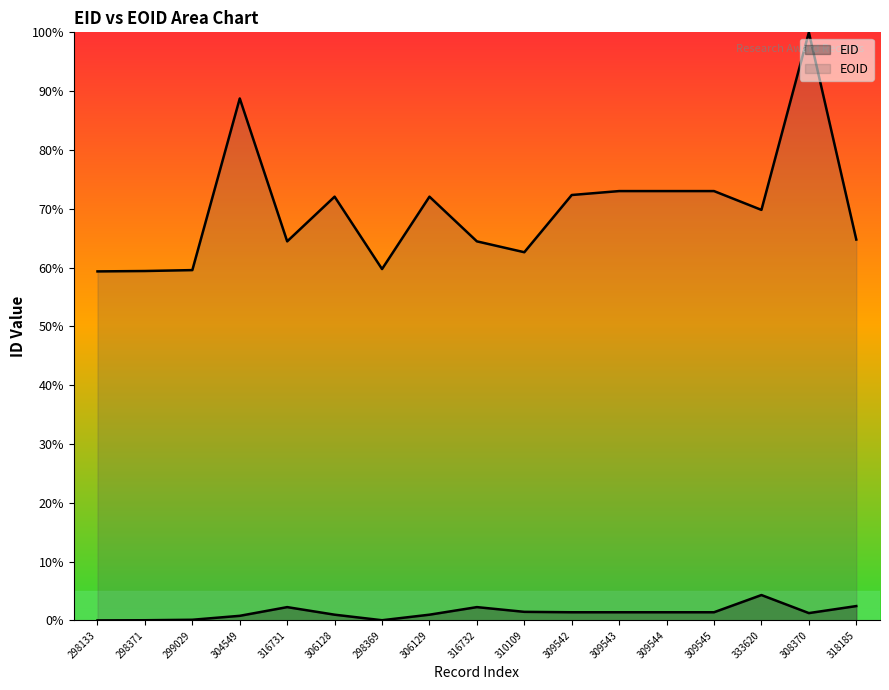

Reading left to right, transcribe all the data shown in this chart.

EID: 298133=0.0	298371=0.0	299029=0.1	304549=0.8	316731=2.3	306128=1.0	298369=0.0	306129=1.0	316732=2.3	310109=1.5	309542=1.4	309543=1.4	309544=1.4	309545=1.4	333620=4.3	308370=1.2	318185=2.4
EOID: 298133=59.3	298371=59.4	299029=59.6	304549=88.8	316731=64.5	306128=72.1	298369=59.7	306129=72.1	316732=64.5	310109=62.6	309542=72.3	309543=73.0	309544=73.0	309545=73.0	333620=69.8	308370=100.0	318185=64.8